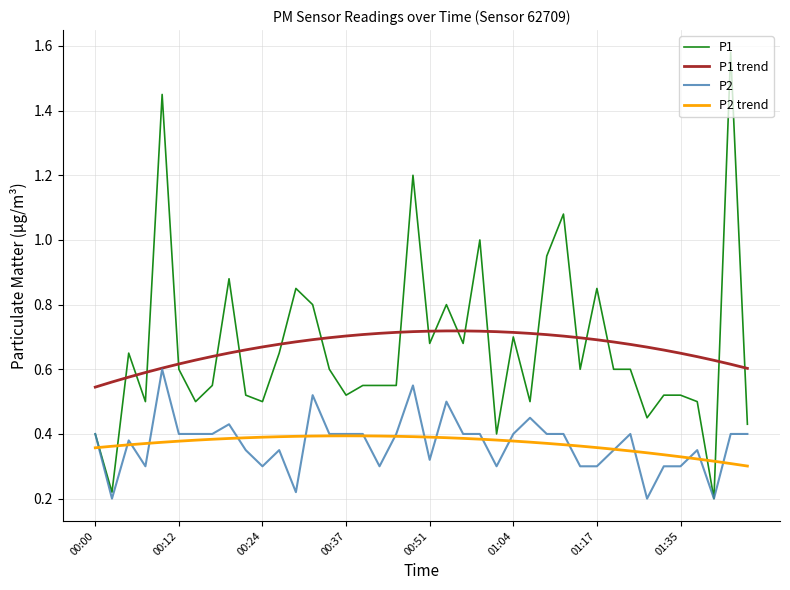

True or false: P2 trend has a value of 0.4 at 00:51.

True